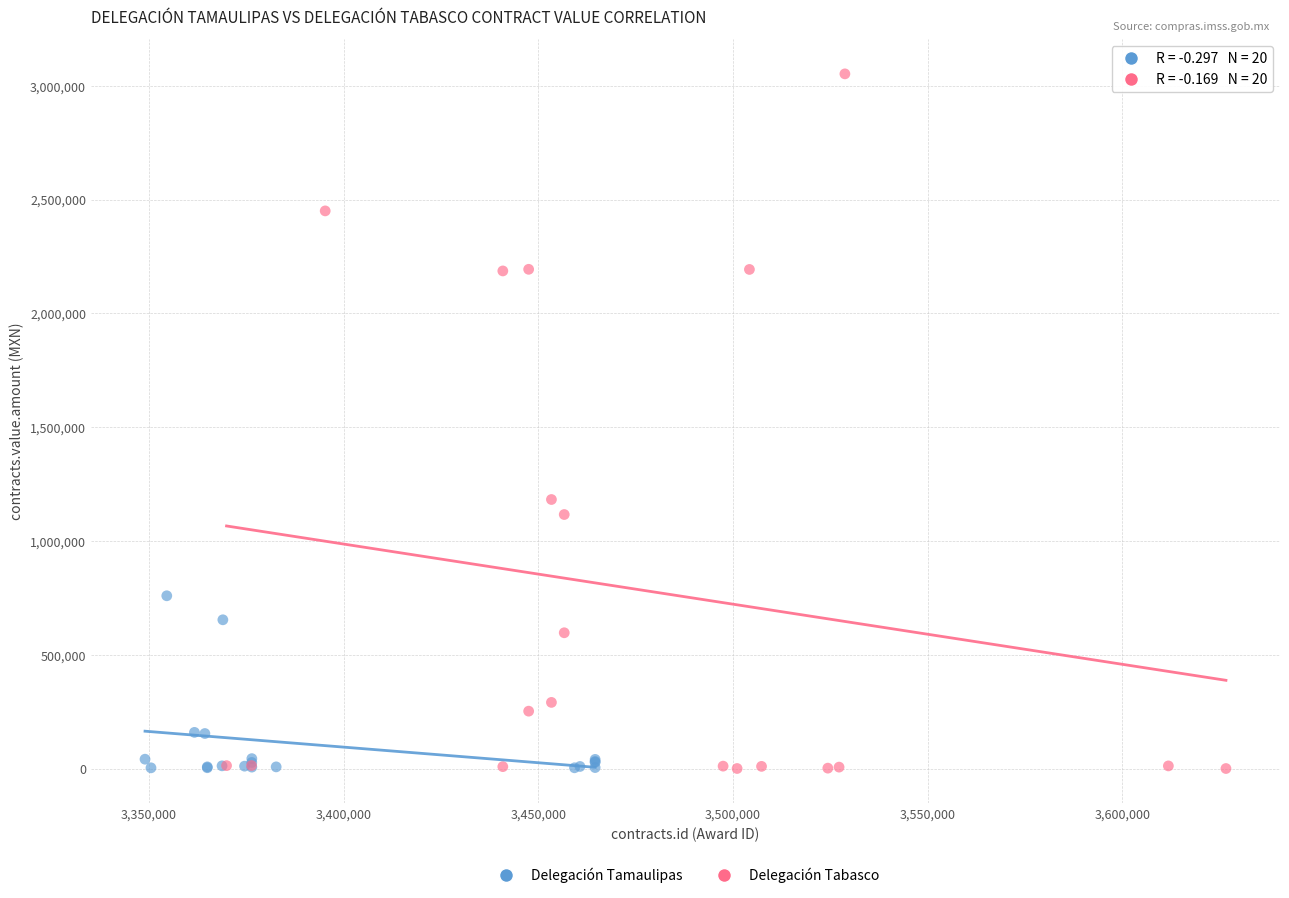

Which series contains the highest Y value?

Delegación Tabasco